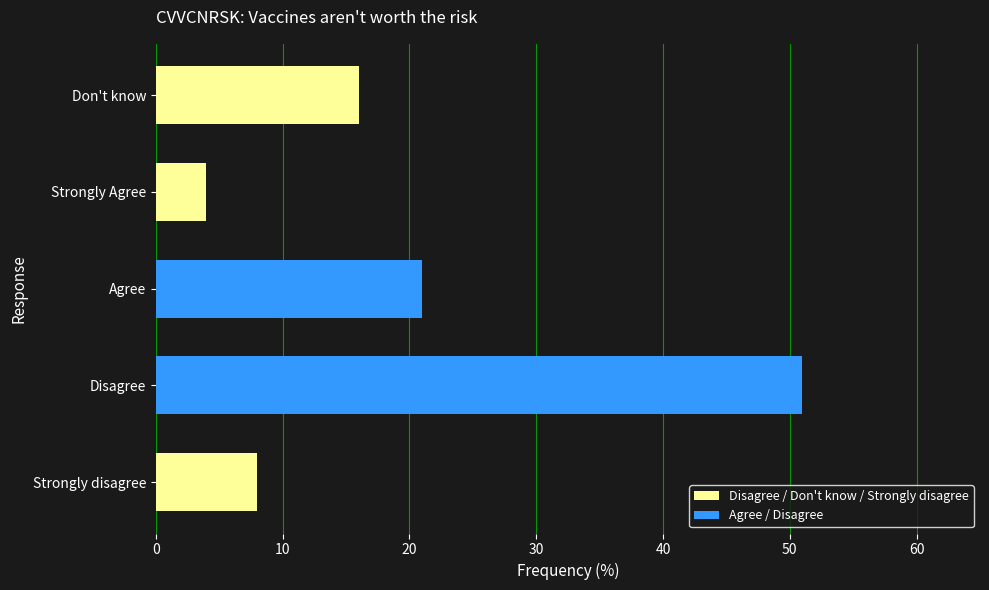

Reading top to bottom, what are all the values shown in this chart?

Don't know=16	Strongly Agree=4	Agree=21	Disagree=51	Strongly disagree=8